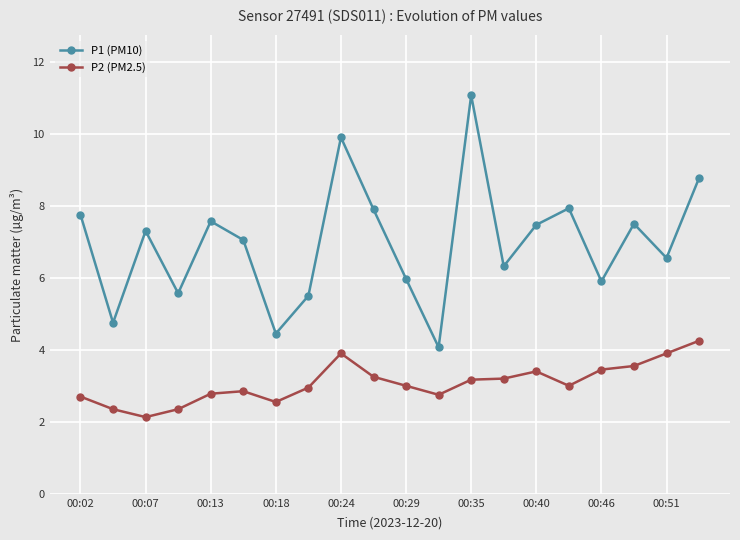

How many categories are shown in the chart?

20